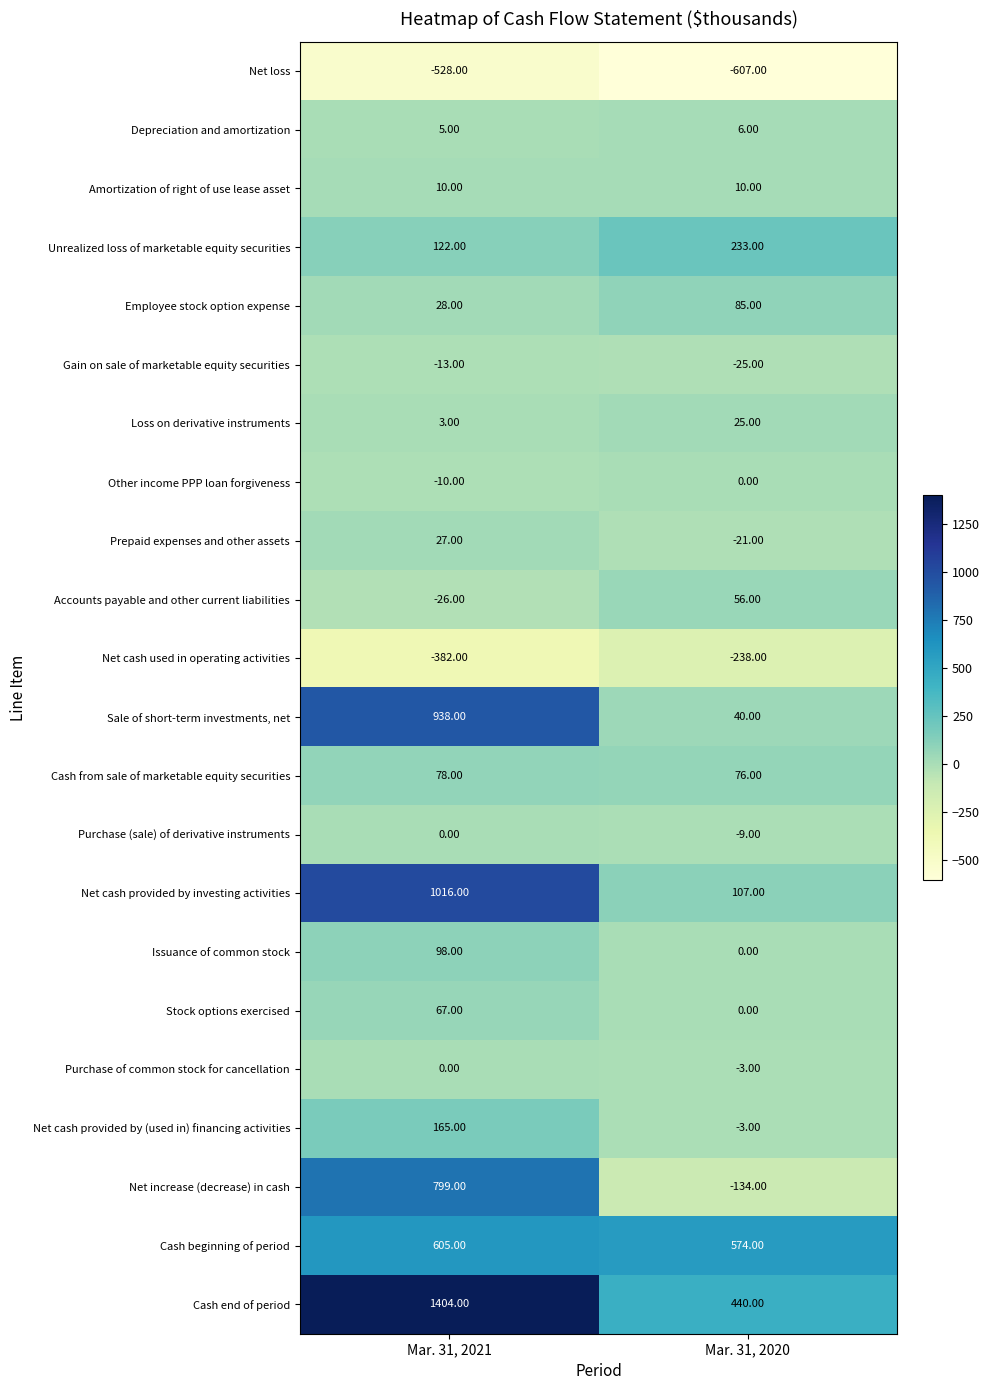

What is the sum of all Net cash provided by investing activities values?

1123